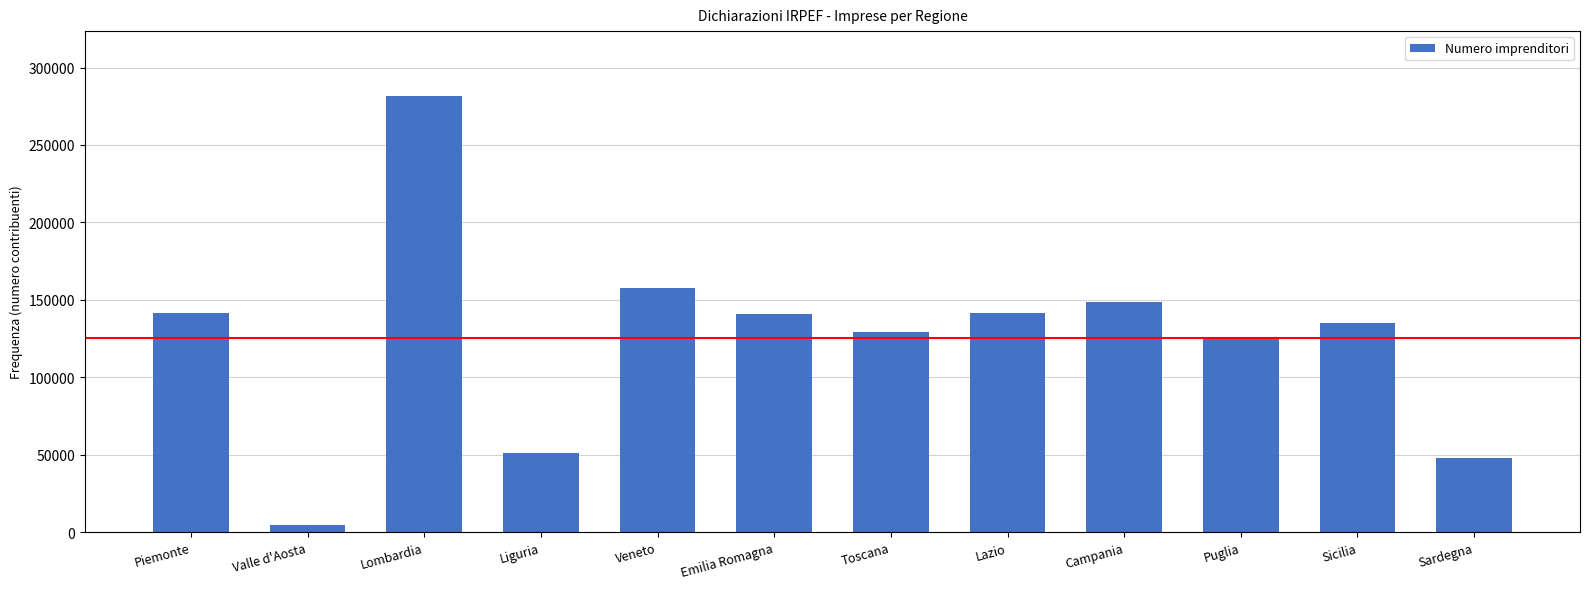

At which category does the chart reach its minimum across all series?

Valle d'Aosta